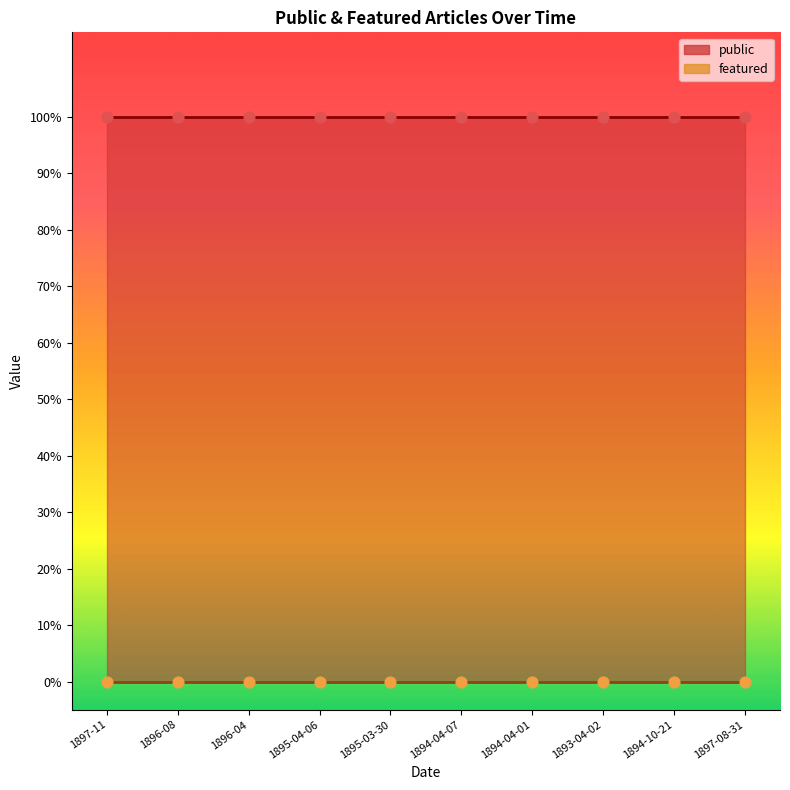

What are all the series names shown in the legend?

public, featured